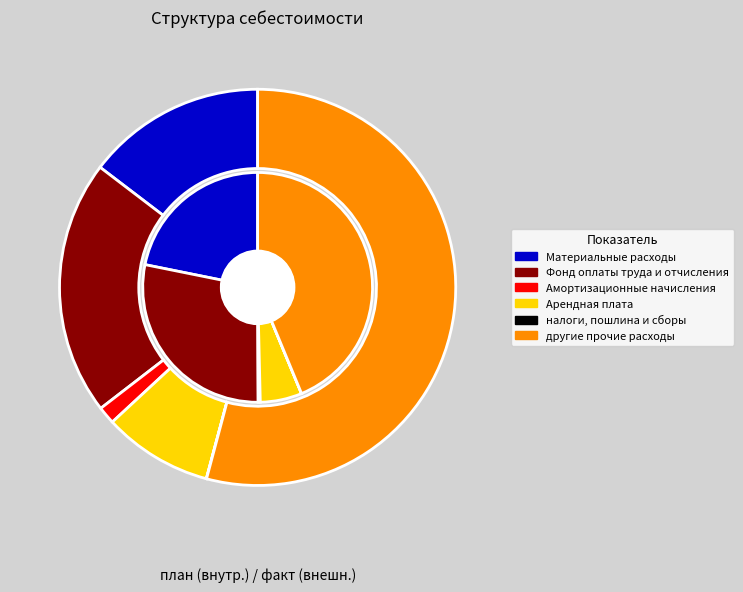

True or false: Амортизационные начисления accounts for 11% of the total.

False